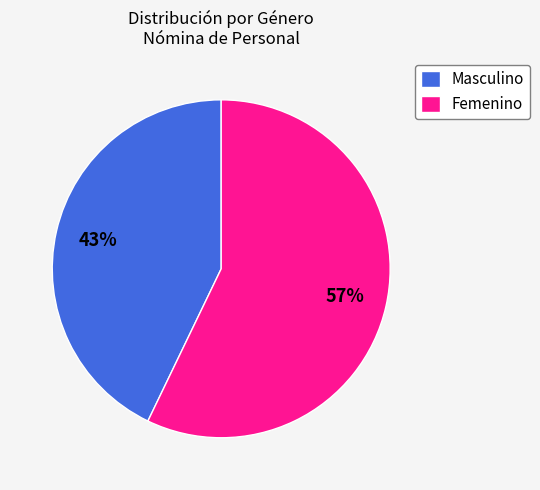

Is there any slice that represents more than half of the pie?

Yes